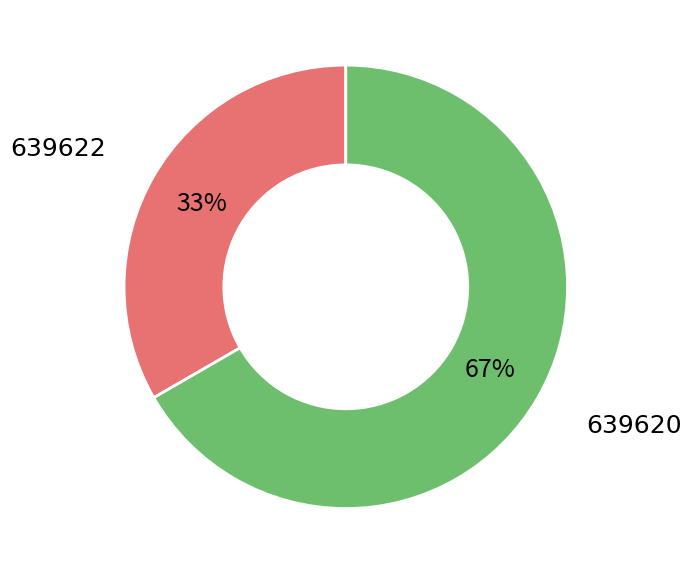

Which category has the smallest portion of the pie?

639622